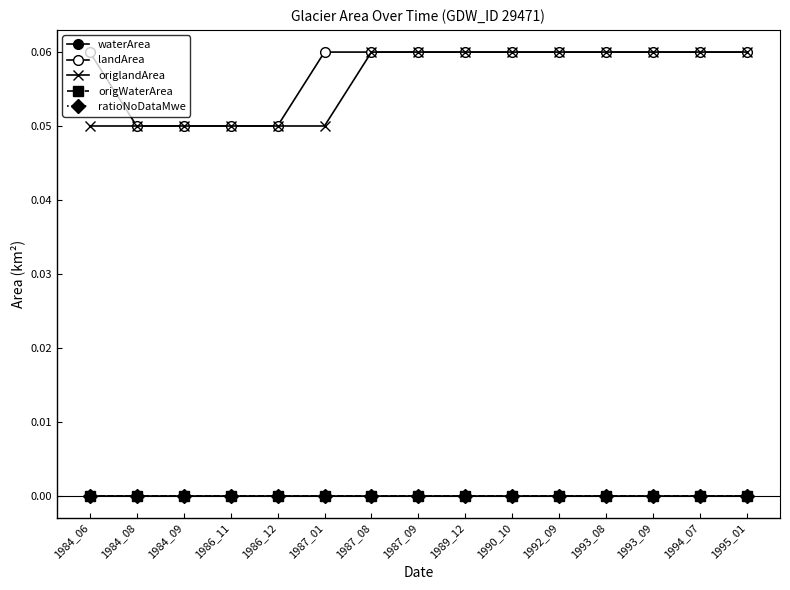

Does the chart have visible grid lines?

No